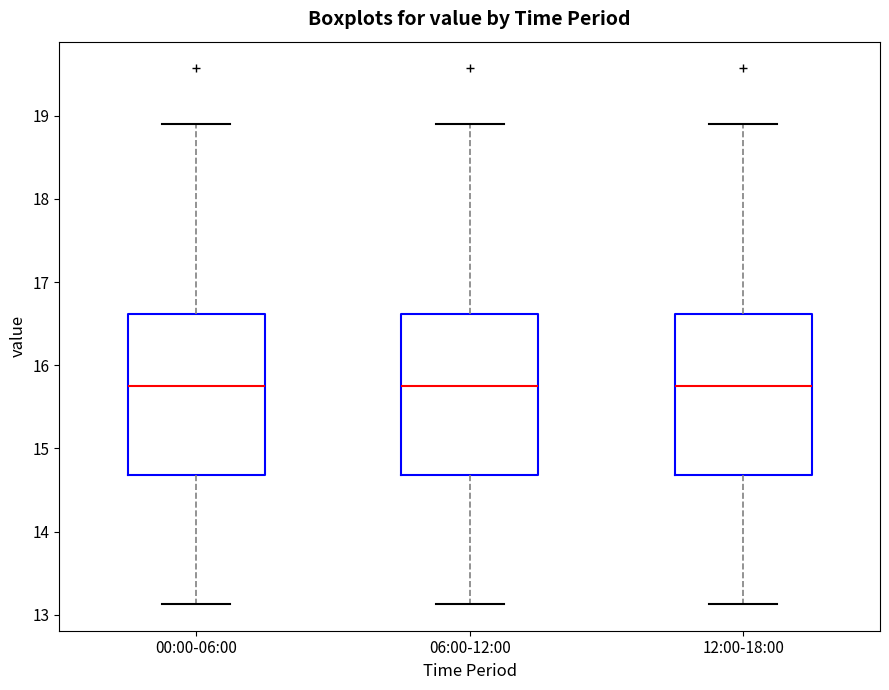

Where does the upper whisker of the box for 00:00-06:00 end on the y-axis? The values are not printed on the chart, so give them approximately, as read against the axis.

18.9